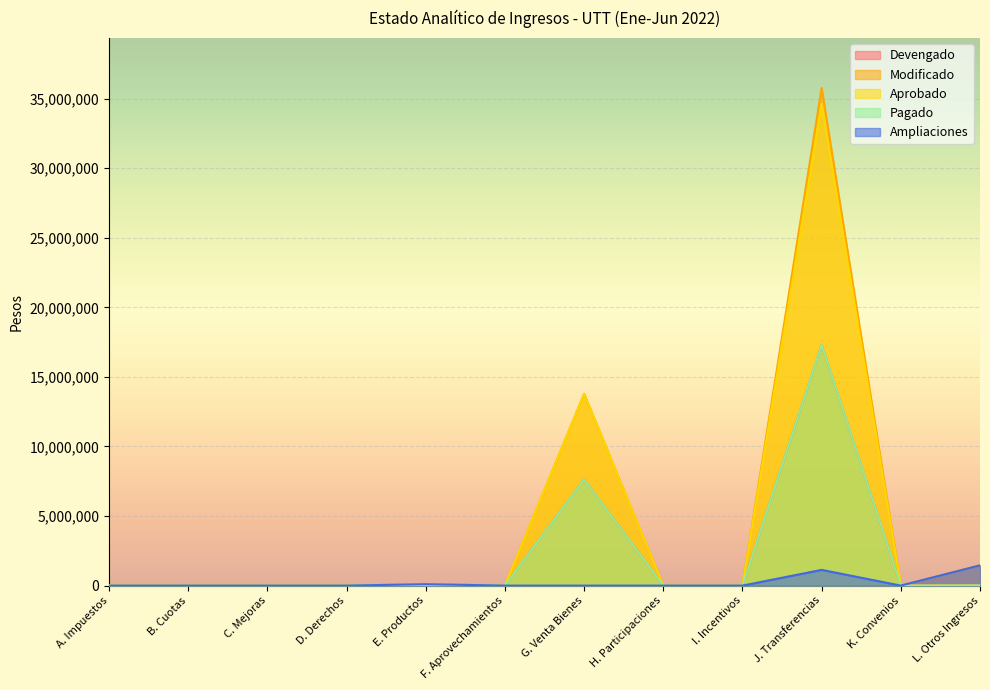

Does the chart display data point markers on the line(s)?

No